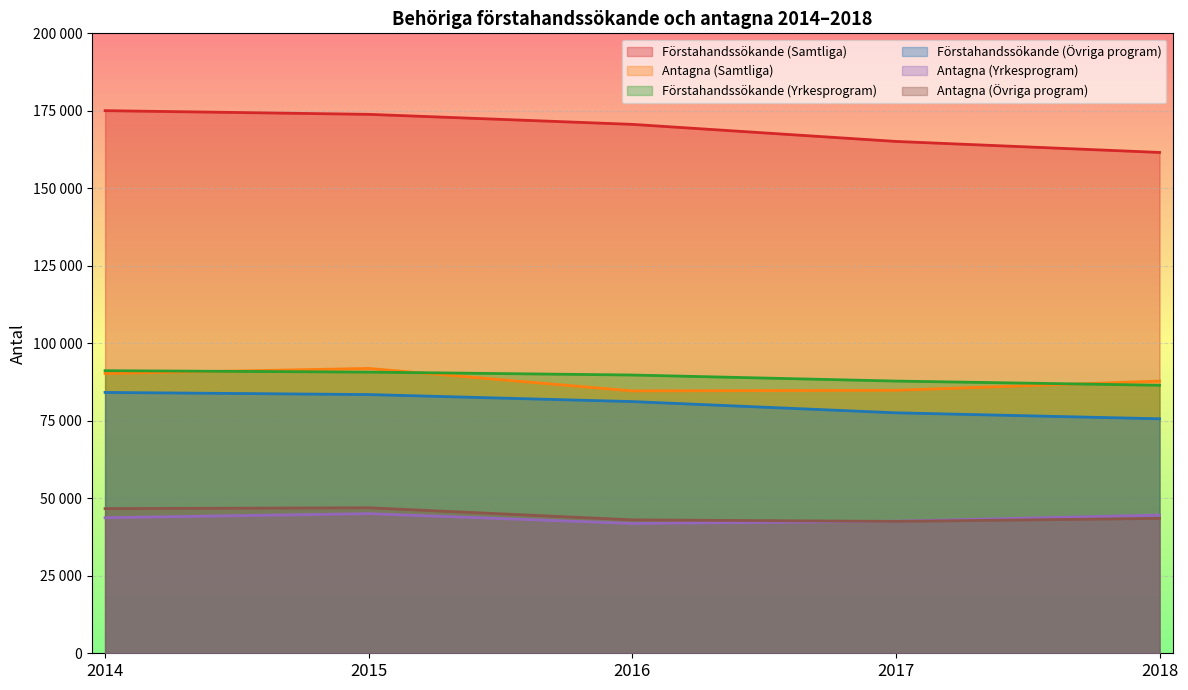

At how many categories does at least one series exceed 112634?

5